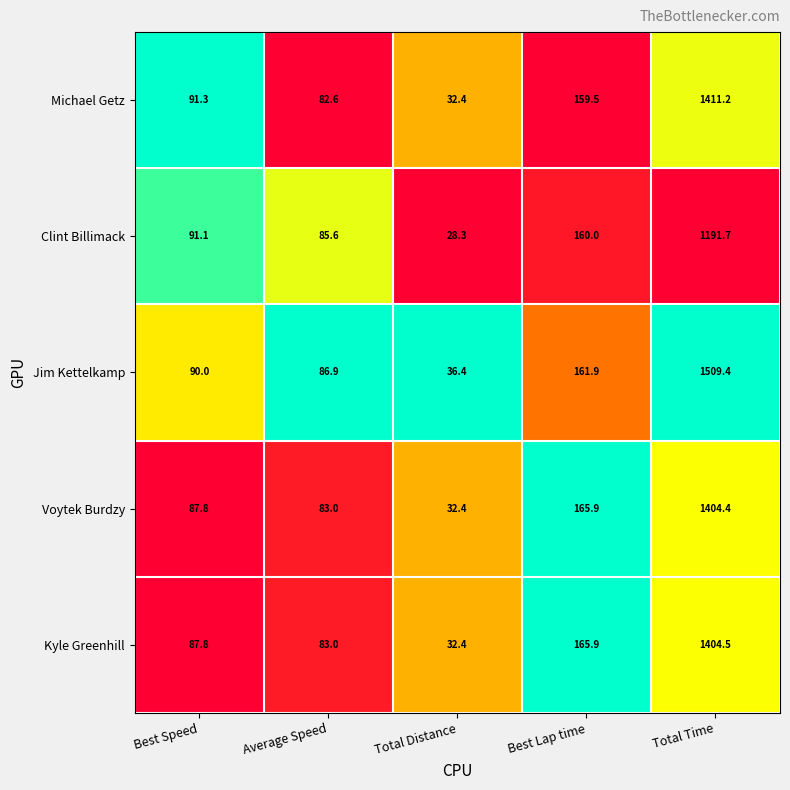

Reading left to right, list all the values displayed in this chart.

Michael Getz: Best Speed=91.3	Average Speed=82.6	Total Distance=32.4	Best Lap time=159.5	Total Time=1411.2
Clint Billimack: Best Speed=91.1	Average Speed=85.6	Total Distance=28.3	Best Lap time=160.0	Total Time=1191.7
Jim Kettelkamp: Best Speed=90.0	Average Speed=86.9	Total Distance=36.4	Best Lap time=161.9	Total Time=1509.4
Voytek Burdzy: Best Speed=87.8	Average Speed=83.0	Total Distance=32.4	Best Lap time=165.9	Total Time=1404.4
Kyle Greenhill: Best Speed=87.8	Average Speed=83.0	Total Distance=32.4	Best Lap time=165.9	Total Time=1404.5